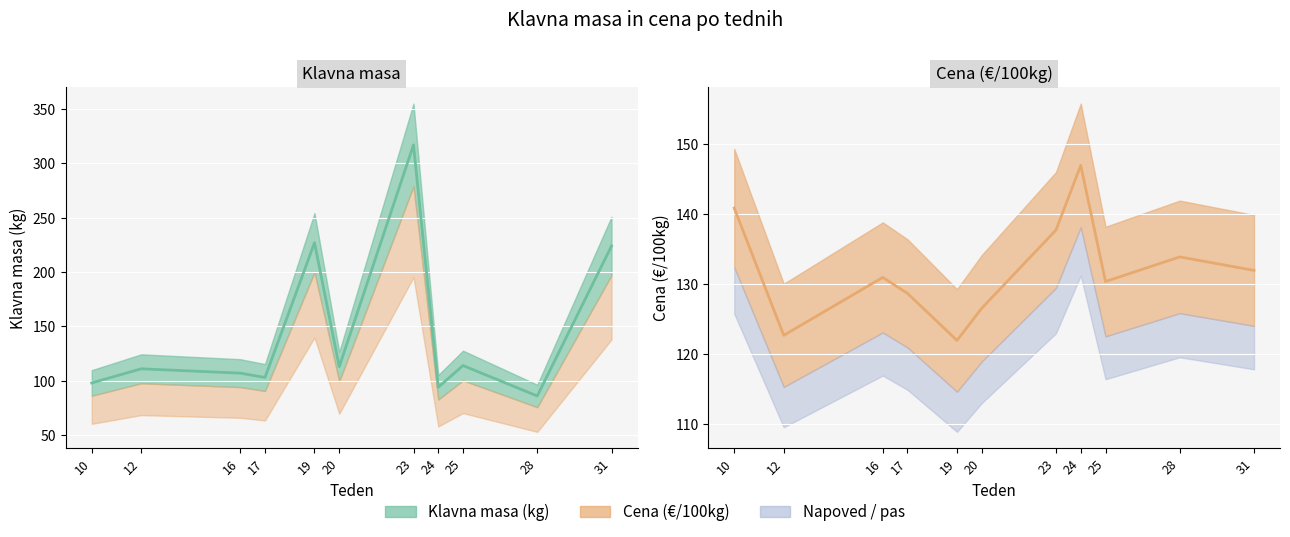

How many lines are shown in the chart?

2